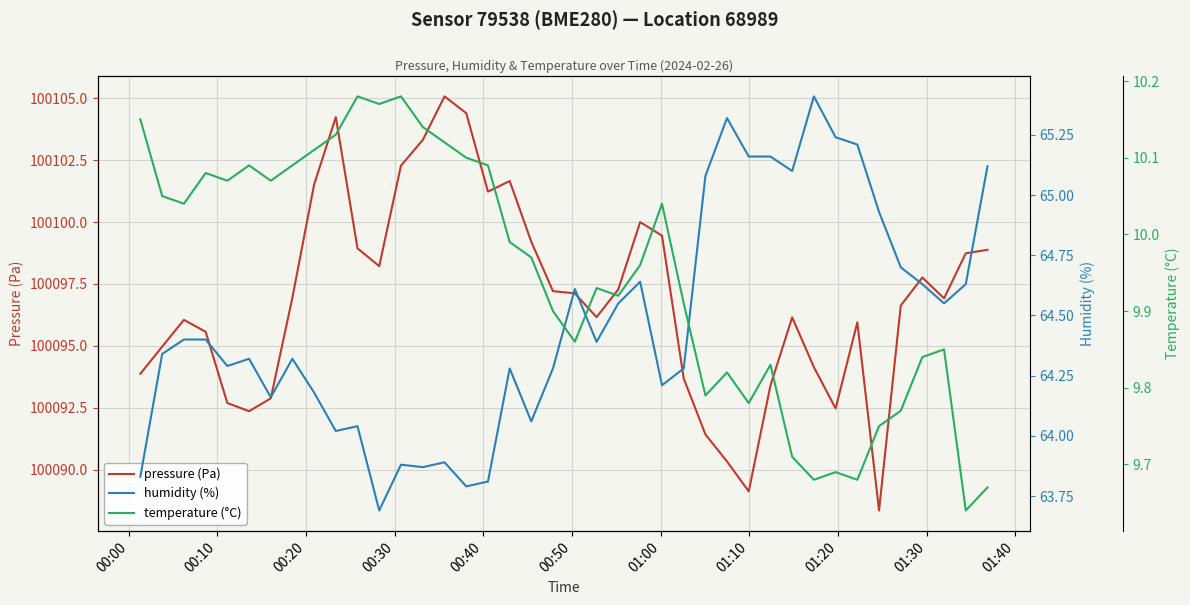

Which series has the largest total across all categories?

pressure (Pa)